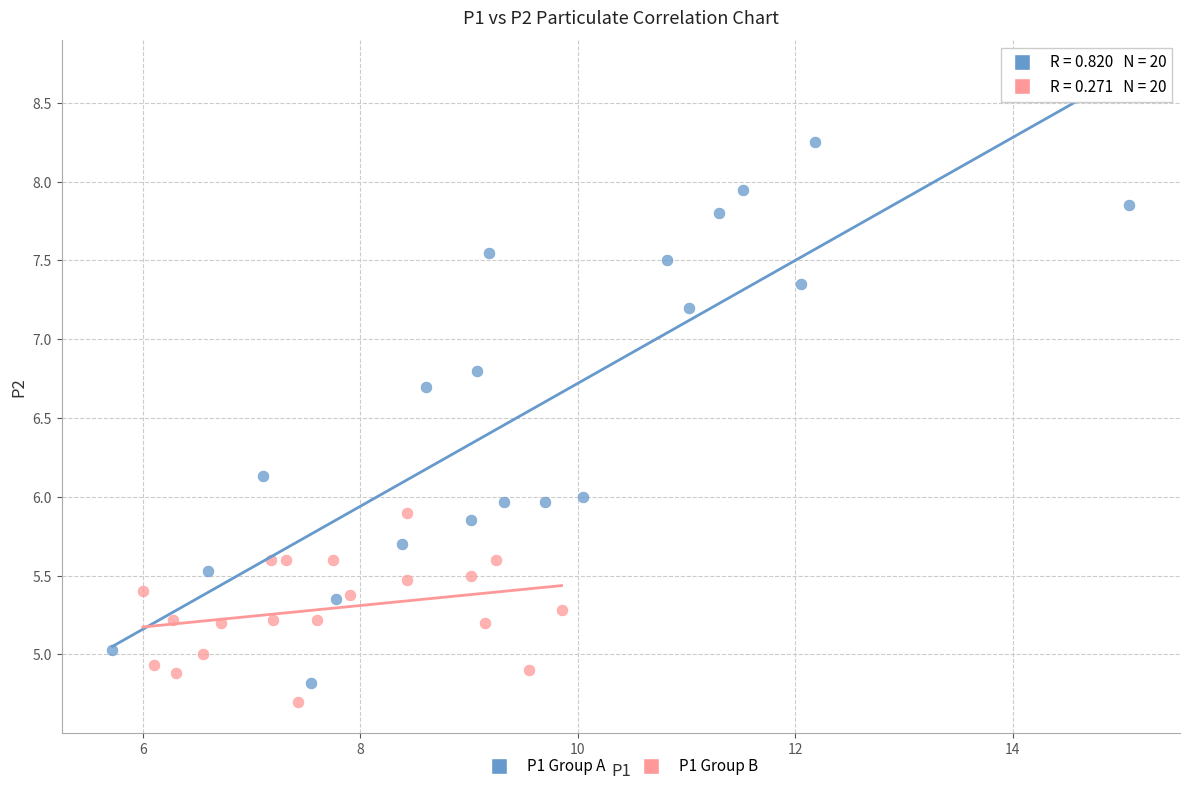

What are all the series names shown in the legend?

P1 Group A, P1 Group B